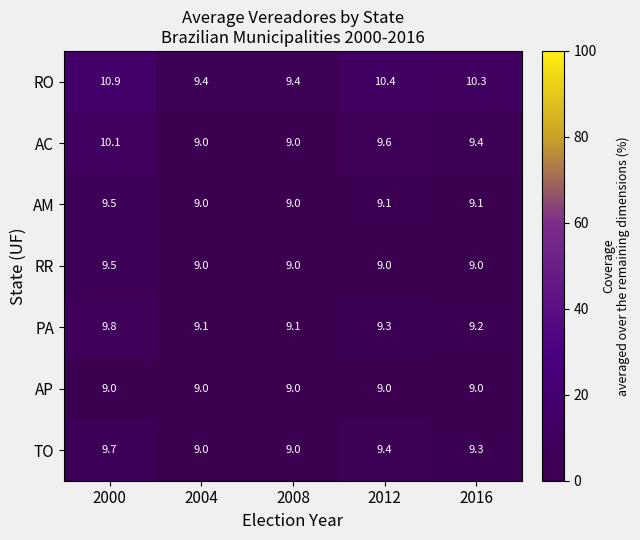

True or false: AM has a value of 4.4 at 2000.

False